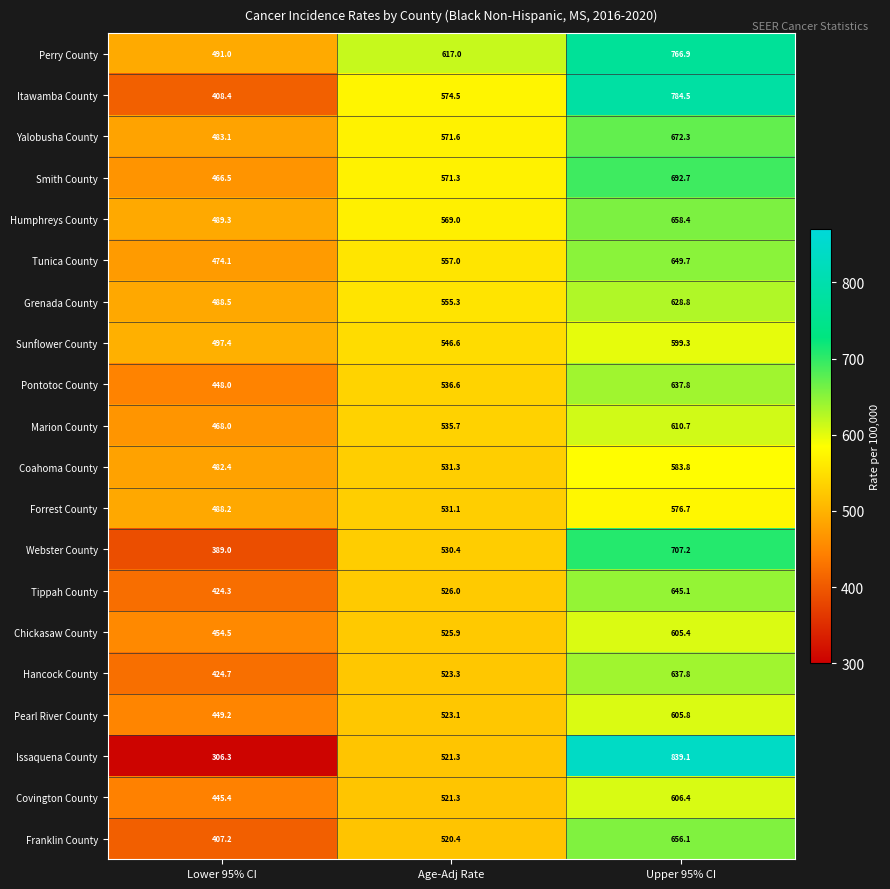

At how many categories does at least one series exceed 643?

1